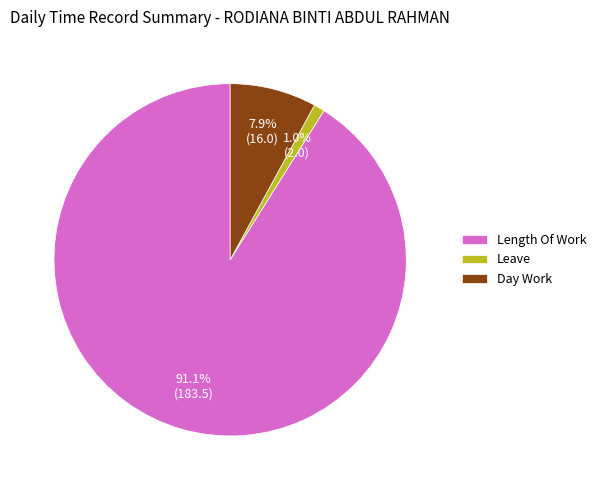

Rank the categories by value from lowest to highest.

Leave, Day Work, Length Of Work